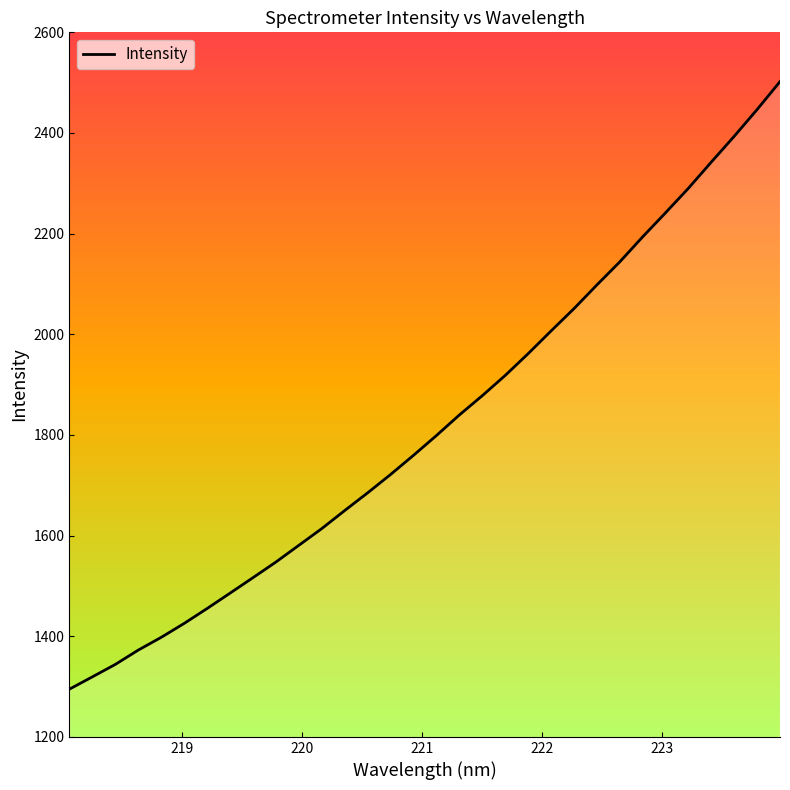

What is the difference between the maximum and minimum values?

1207.2